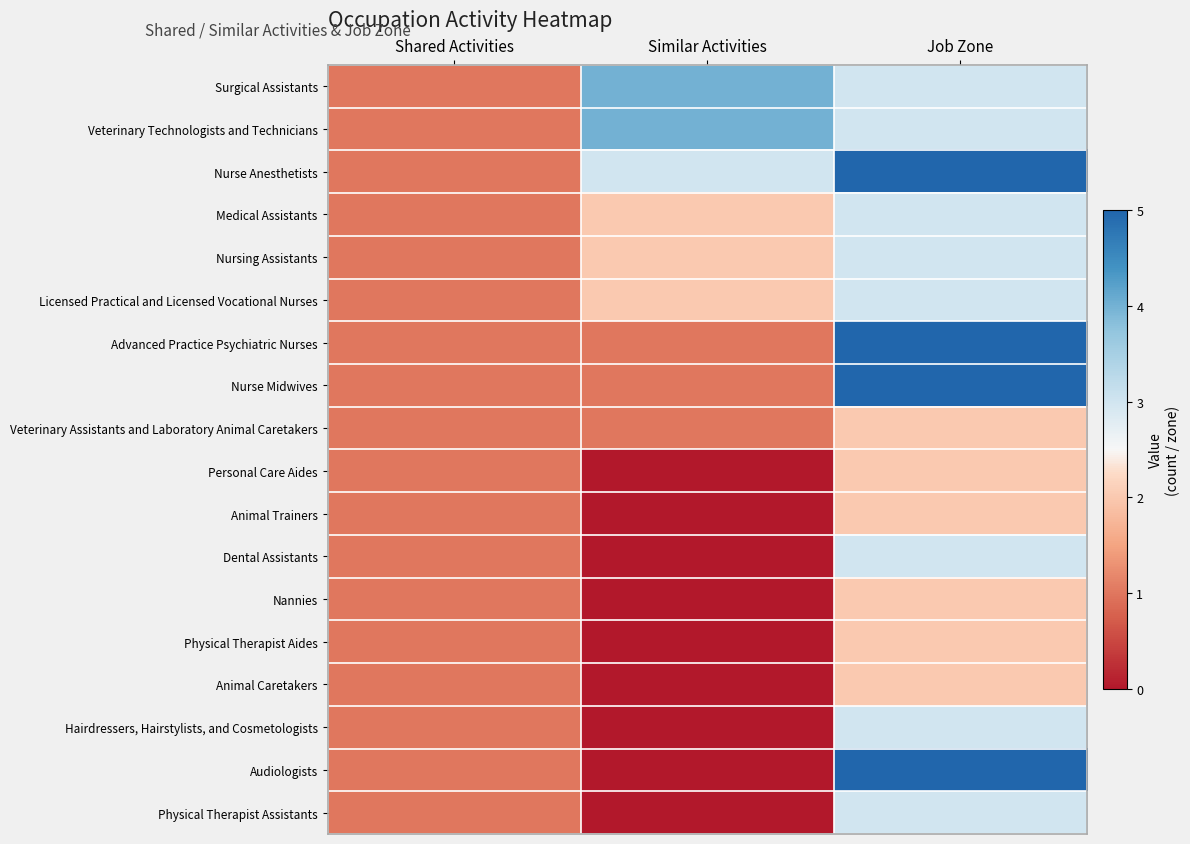

At how many categories does at least one series exceed 0?

3